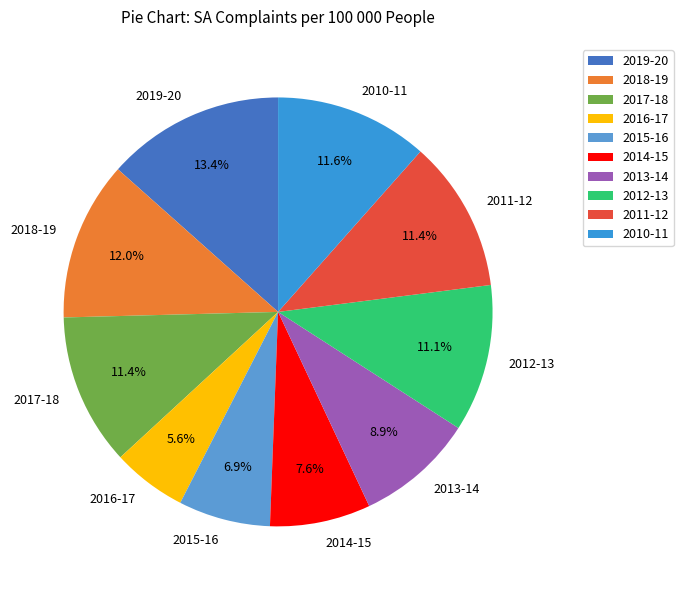

What is the smallest slice in the pie chart?

2016-17